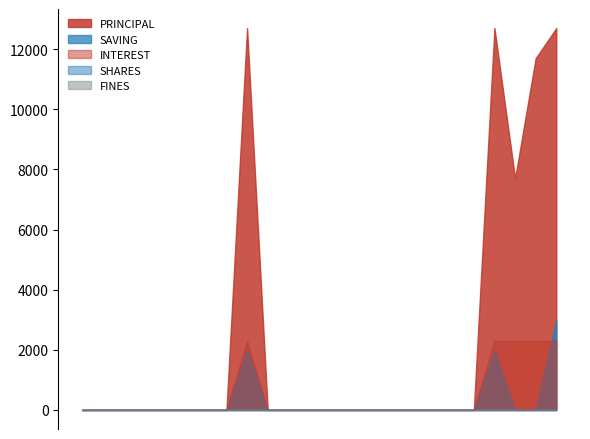

Is the value of SAVING at 101001924 greater than the value of FINES at 101003291?

No